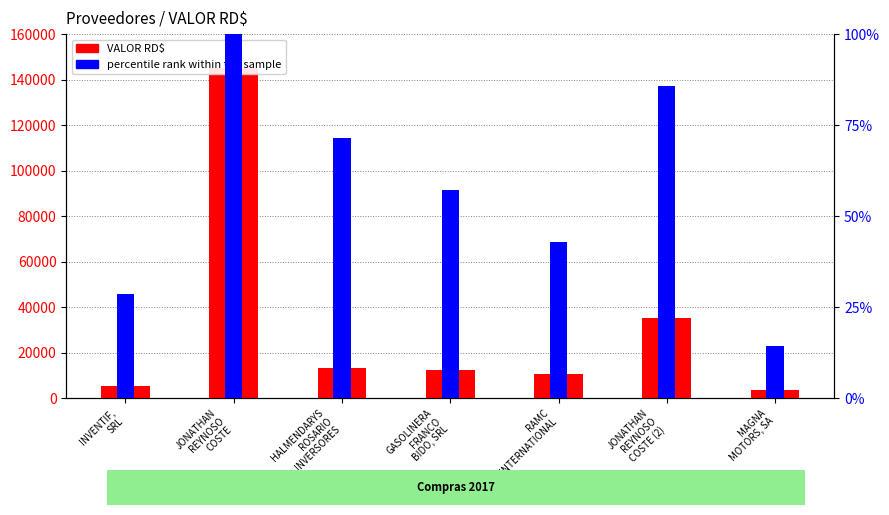

What is the value of the percentile rank within the sample bar at the 7th from the left?

14.3